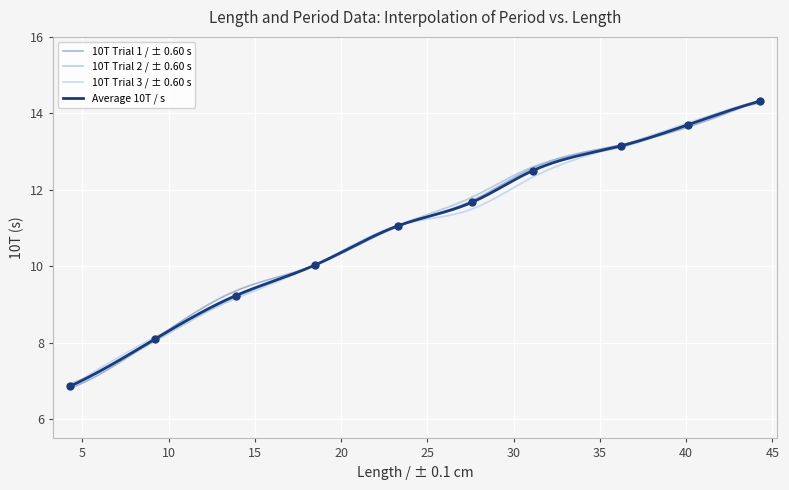

Is the value of Average 10T / s at 9.2 greater than the value of 10T Trial 3 / ± 0.60 s at 44.3?

No